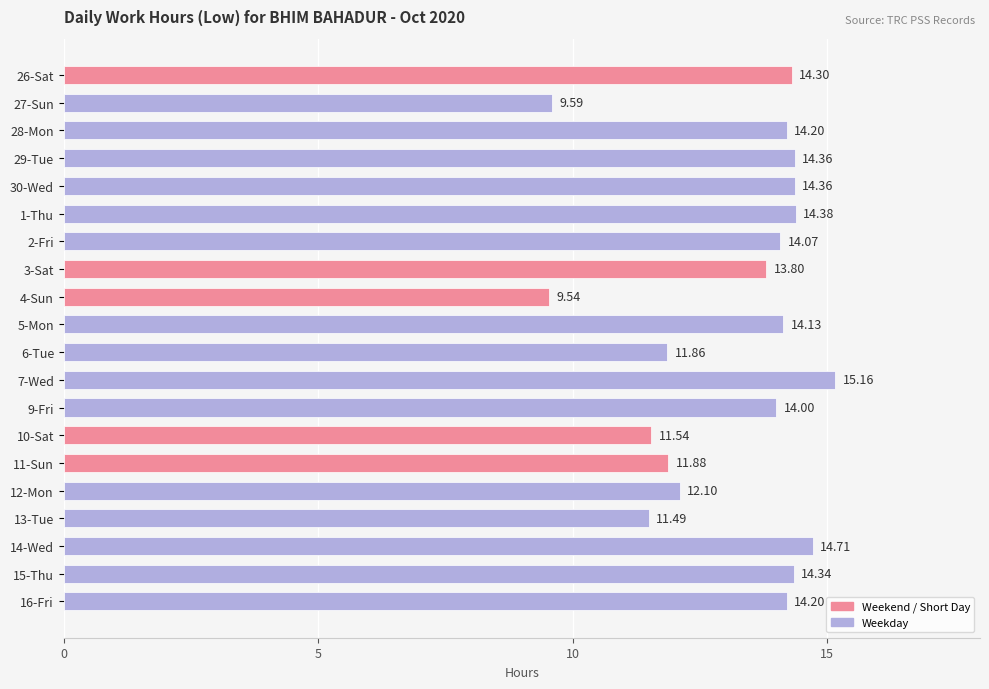

What is the ratio of the value at 2-Fri to the value at 5-Mon?

1.0